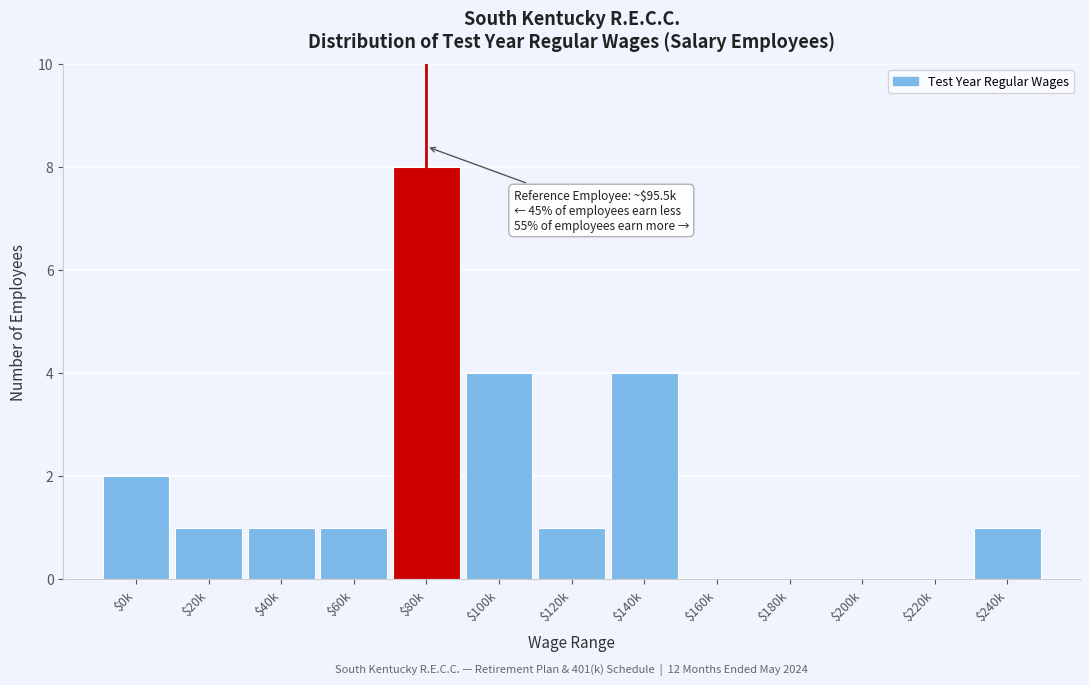

Which label corresponds to the largest value in the chart?

$80k